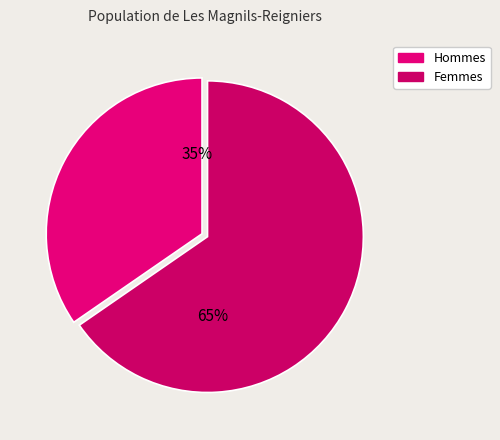

Count the number of slices in the pie.

2